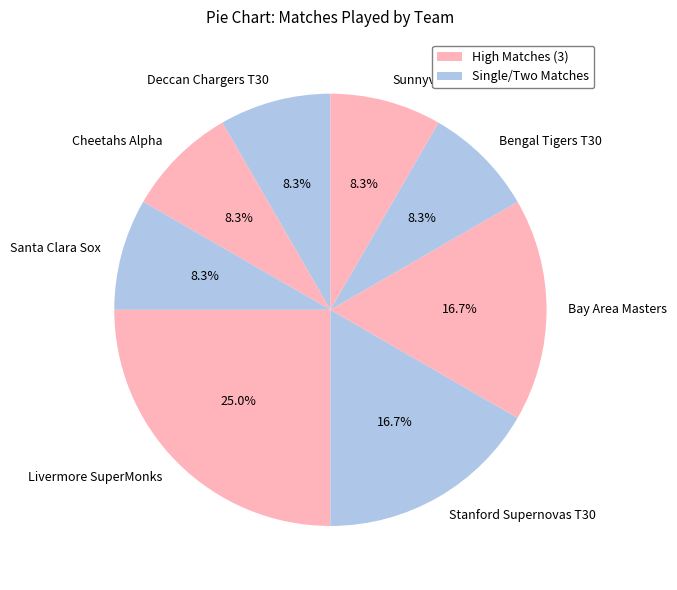

Does Bay Area Masters account for over 50% of the chart?

No